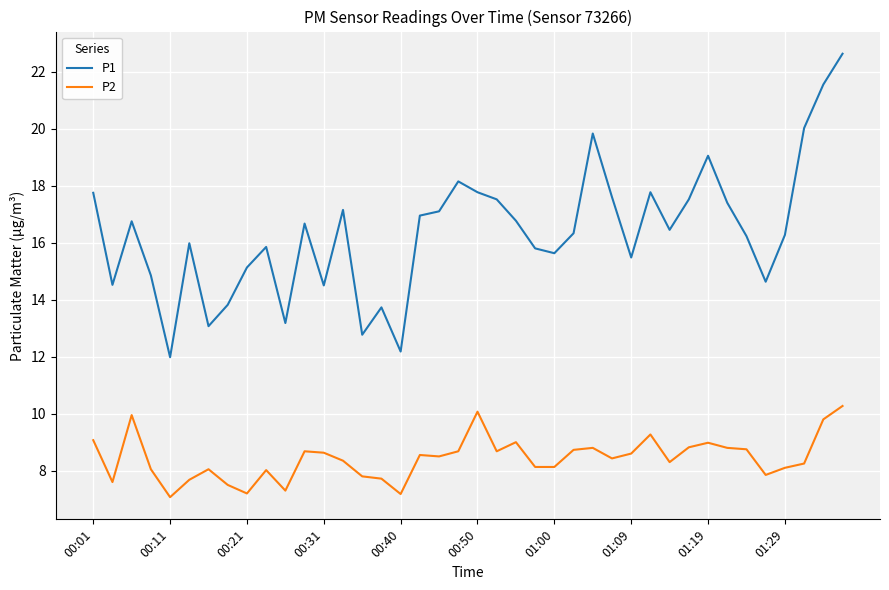

Which series has the largest total across all categories?

P1